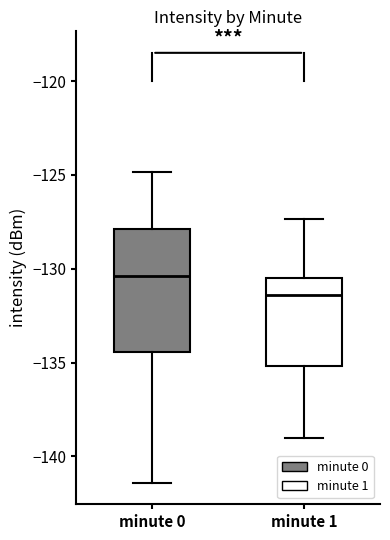

Comparing the boxes themselves (not the whiskers), which one is the tallest?

minute 0